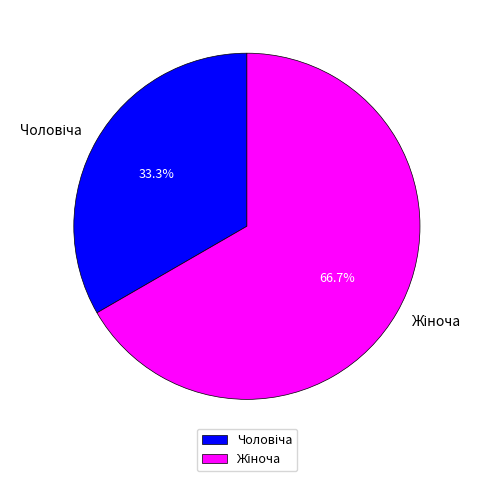

Is there a majority slice in this chart?

Yes